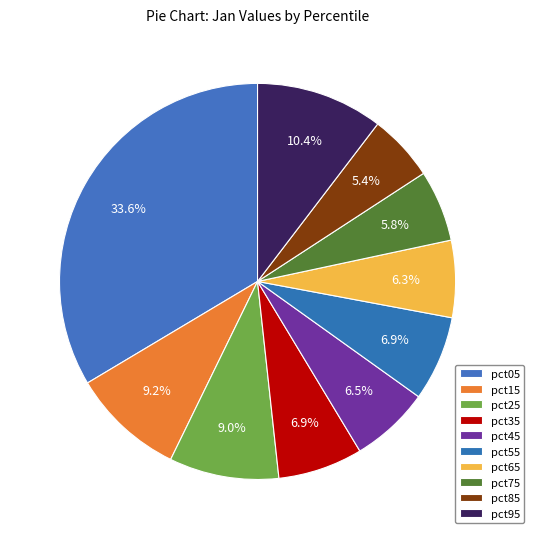

To the nearest percent, what is the difference between the largest and smallest slice percentages?

28%